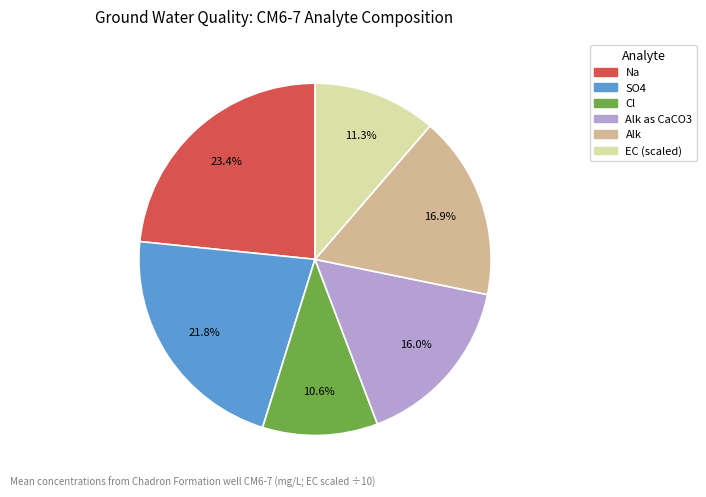

Is there any slice that represents more than half of the pie?

No